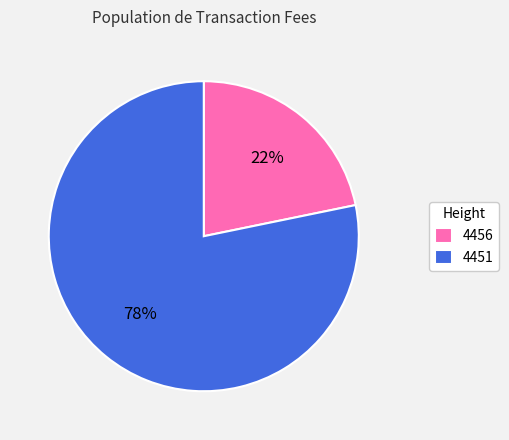

To the nearest percent, what portion does 4451 represent?

78%